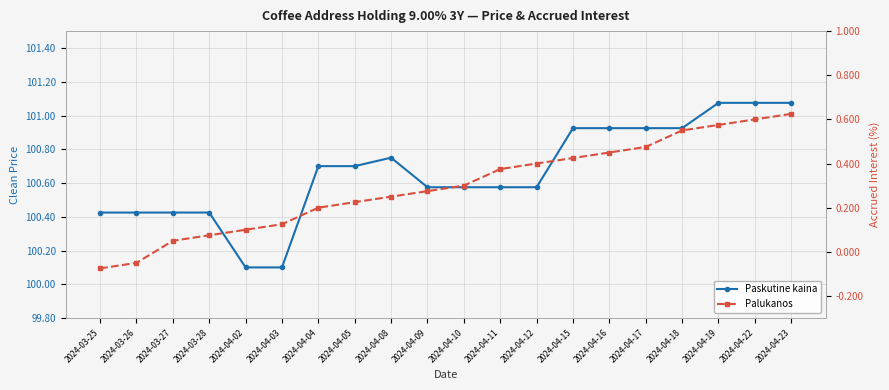

Rank the series by their average value, from lowest to highest.

Palukanos, Paskutine kaina